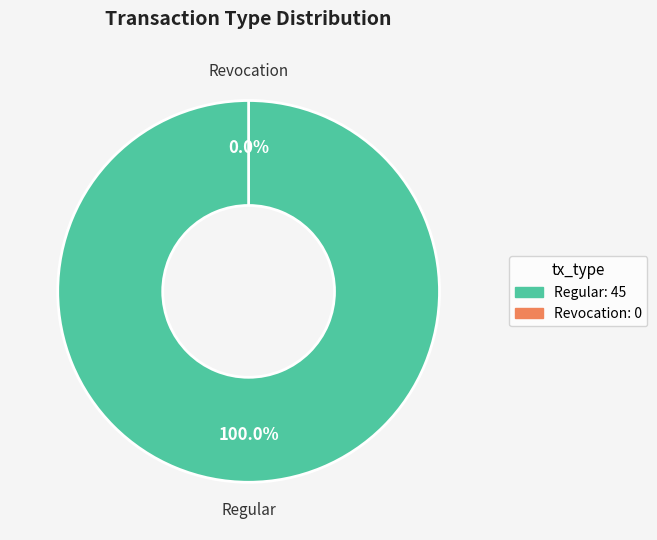

How many segments does this pie chart have?

2